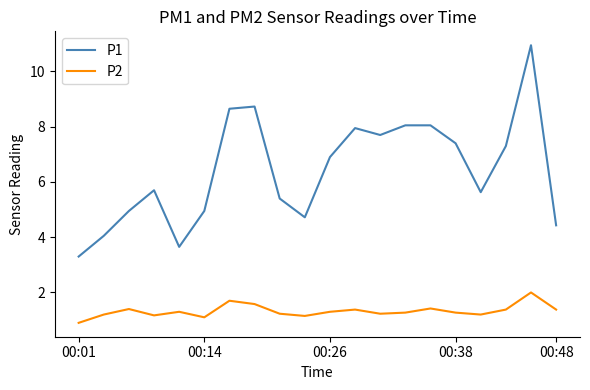

List the series in order of their peak value, highest first.

P1, P2